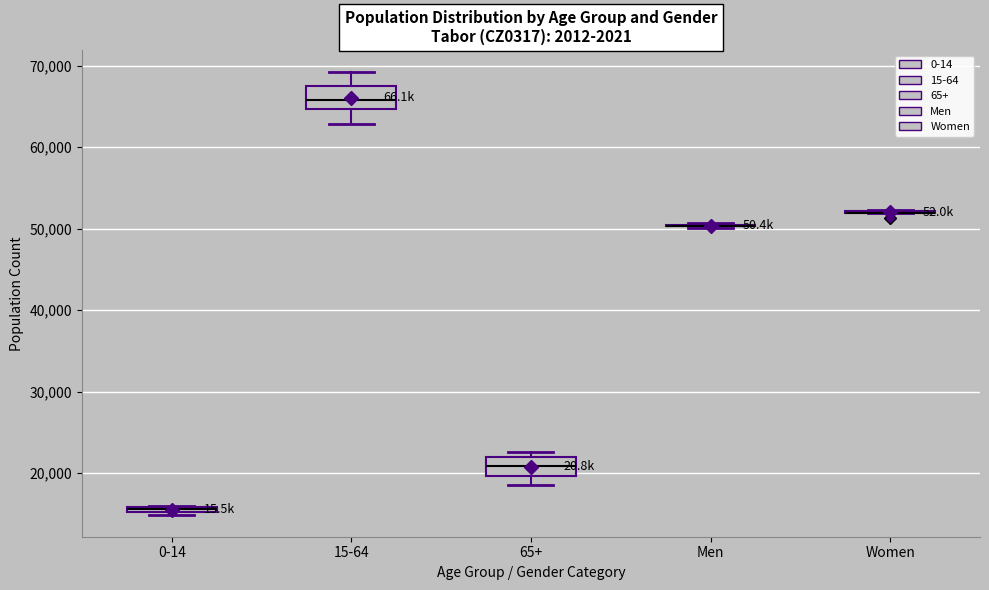

Where is the lower edge of the box for 15-64 on the y-axis? The values are not printed on the chart, so give them approximately, as read against the axis.

65000